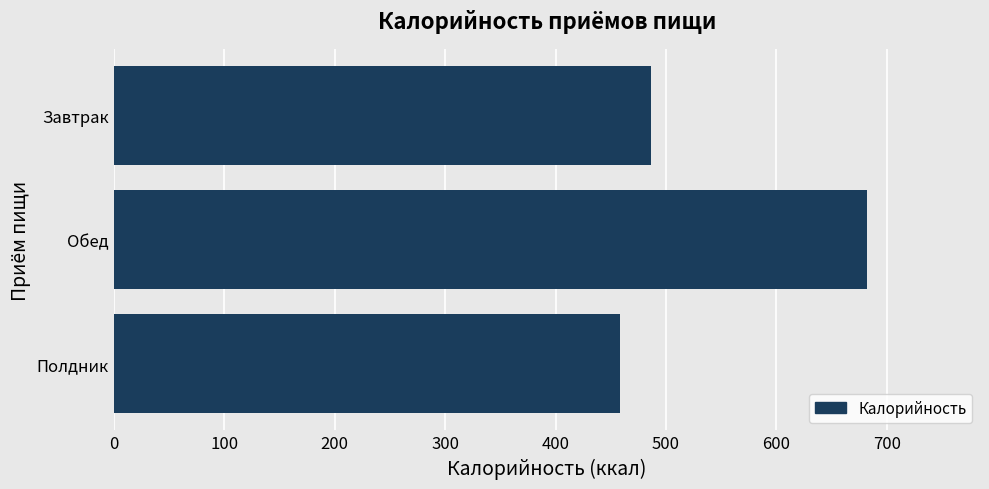

What is the minimum value shown in the chart?

458.4